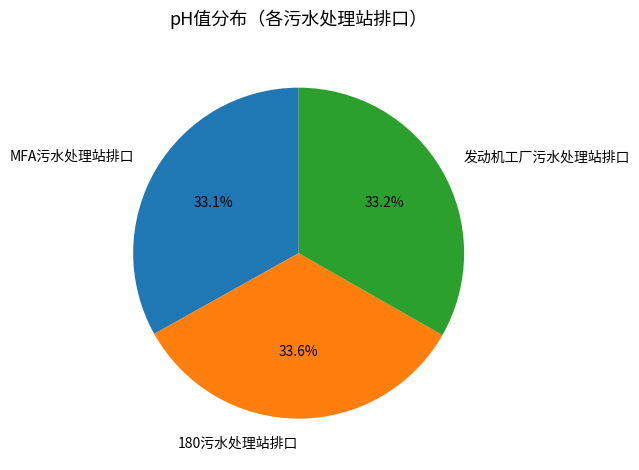

The MFA污水处理站排口 slice represents 33% of the pie. True or false?

True